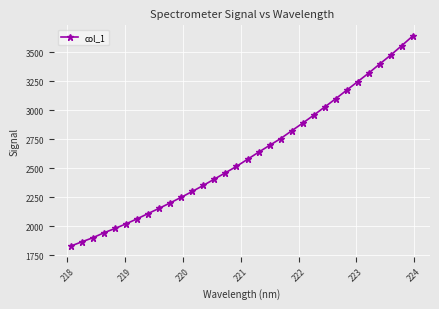

What is the minimum value shown in the chart?

1830.4